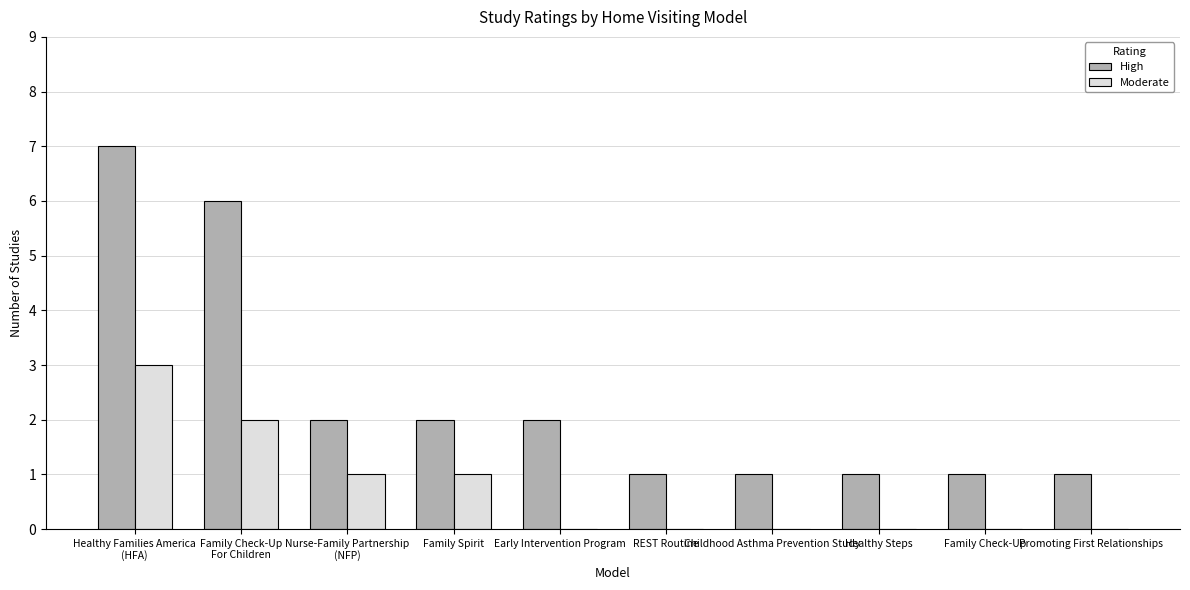

The value of High at Promoting First Relationships is 1. True or false?

True